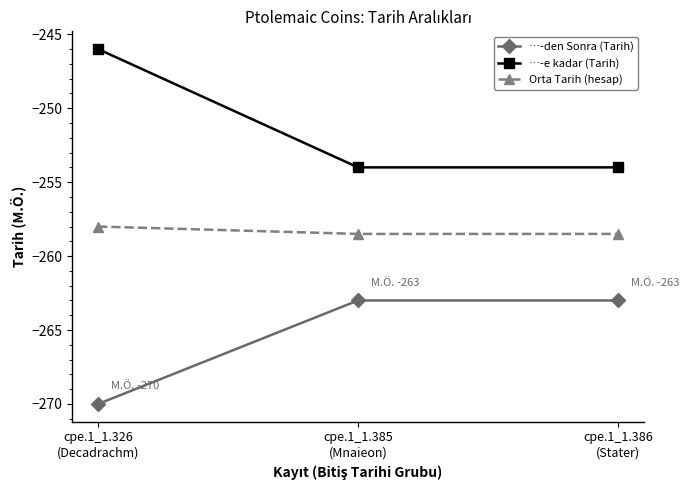

At cpe.1_1.385
(Mnaieon), list the series in order from largest to smallest.

…-e kadar (Tarih), Orta Tarih (hesap), …-den Sonra (Tarih)